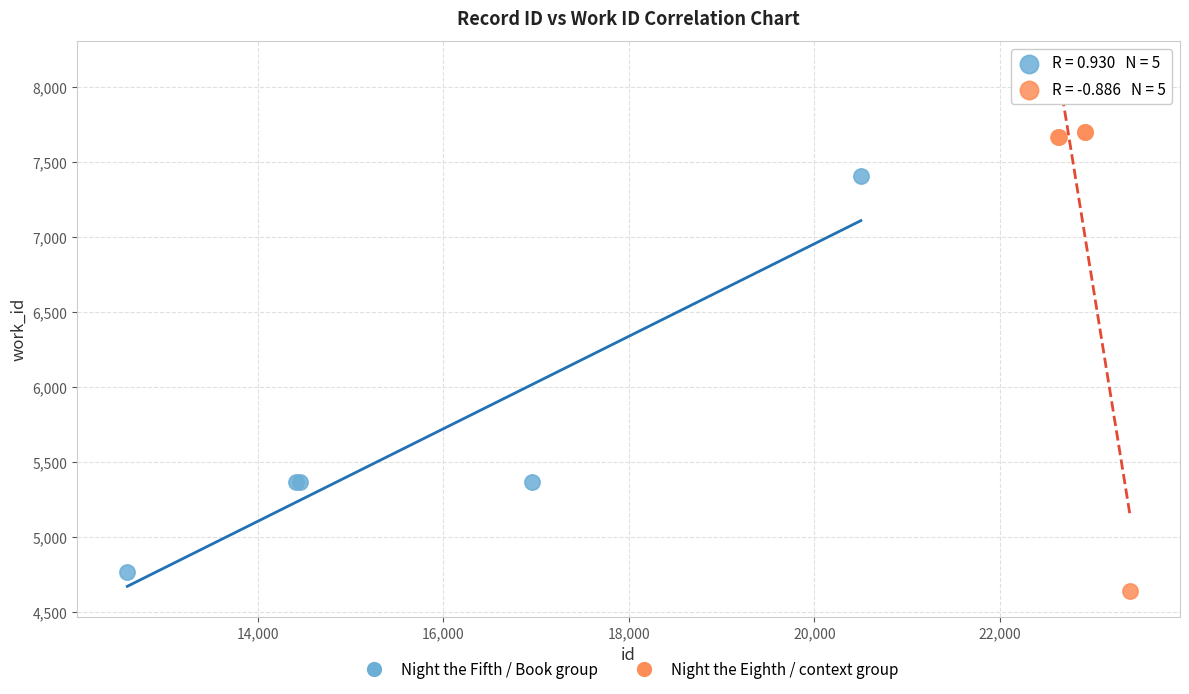

Which series reaches the maximum Y coordinate?

Night the Eighth / context group